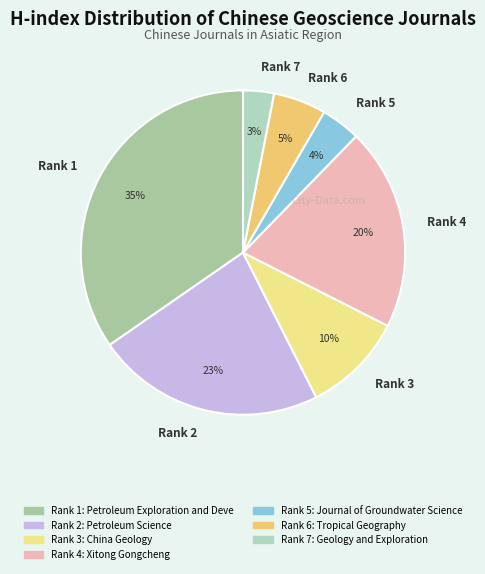

Is there a majority slice in this chart?

No